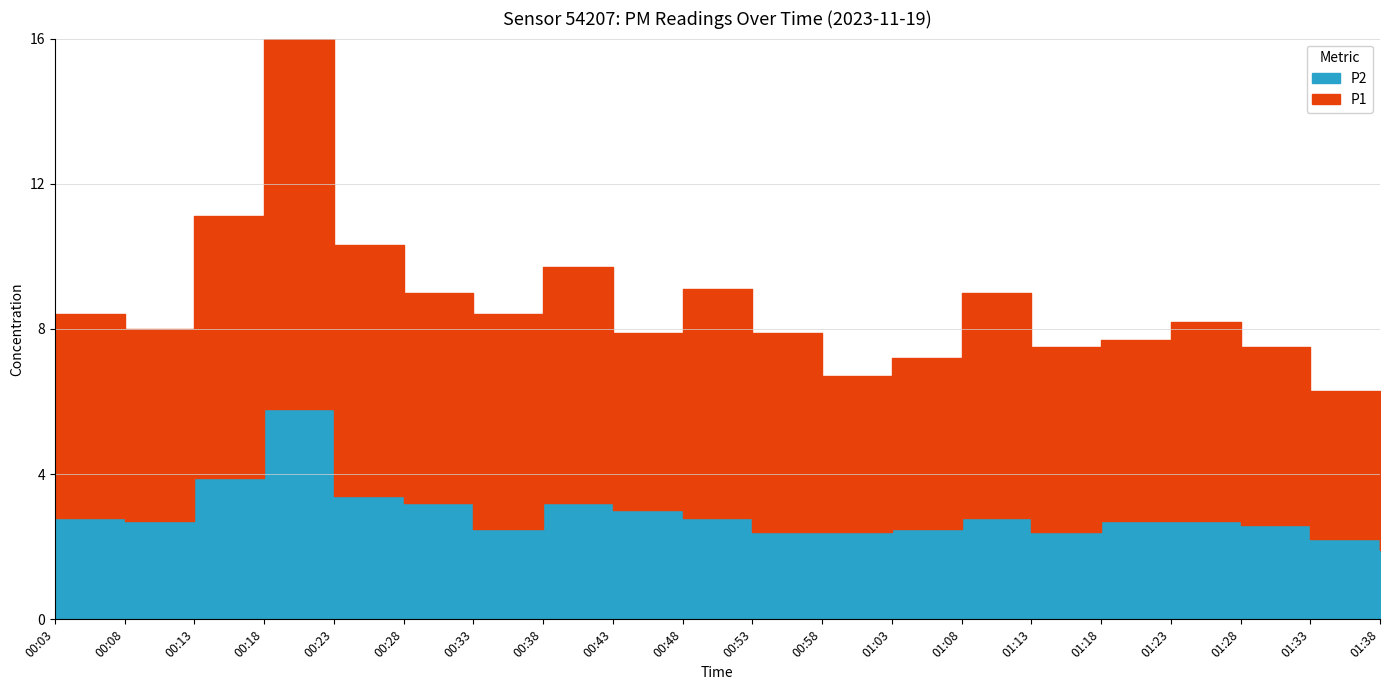

The value of P1 at 01:23 is 2.6. True or false?

False